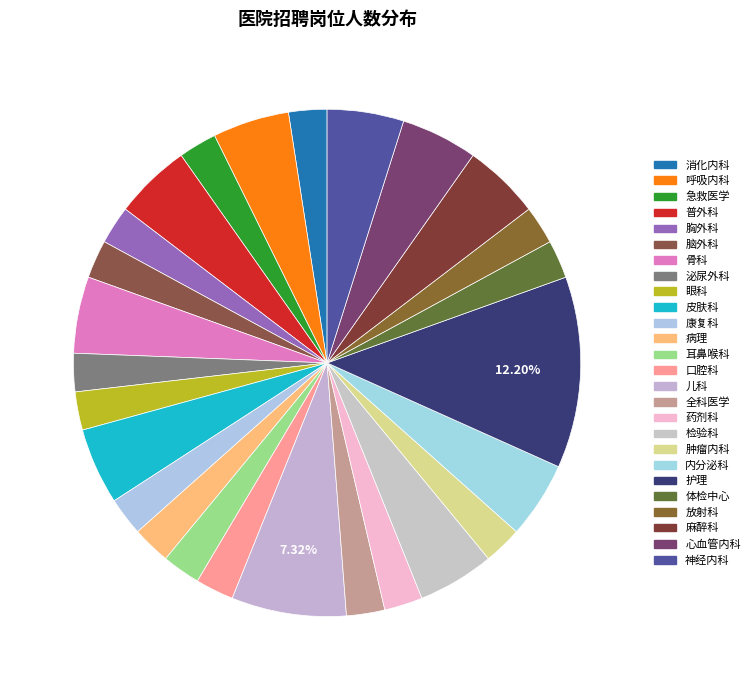

How many segments does this pie chart have?

26